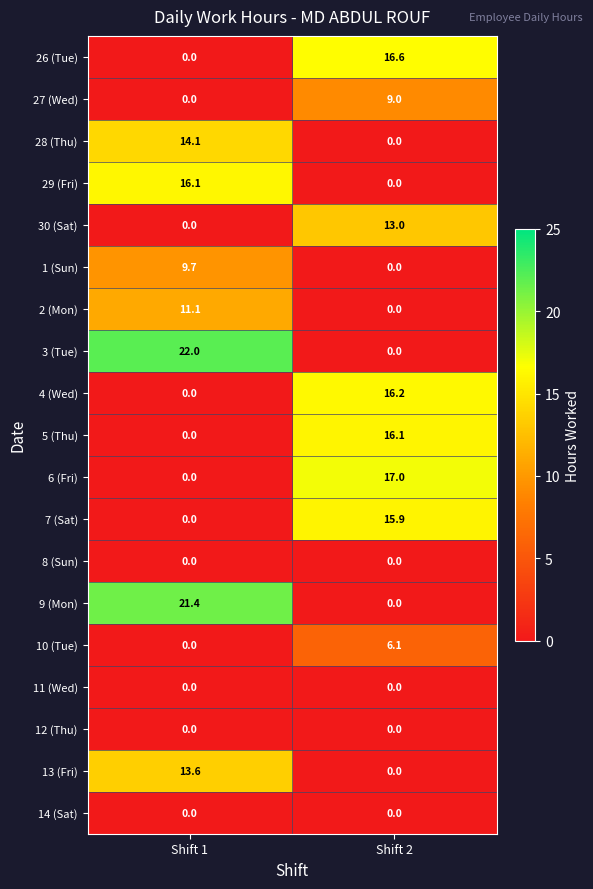

What is the difference between the 2 (Mon) values at Shift 2 and Shift 1?

11.1